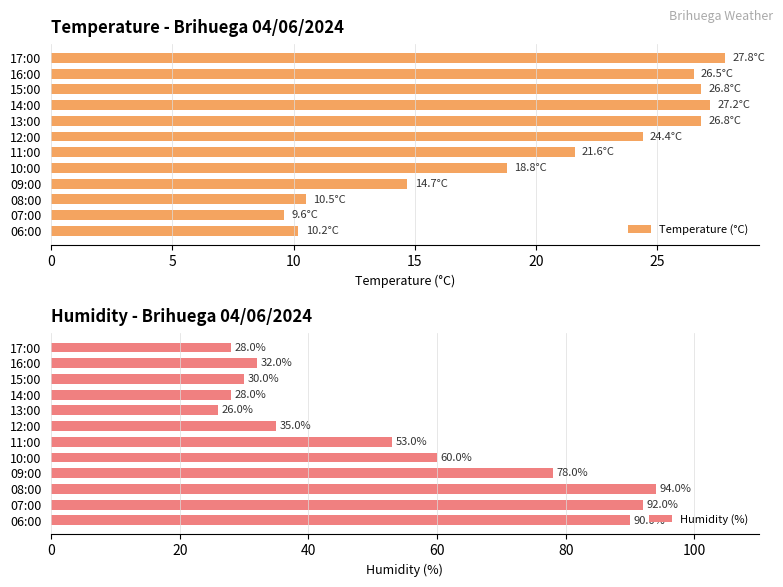

What value does the Temperature (°C) series have at 09:00?

14.7